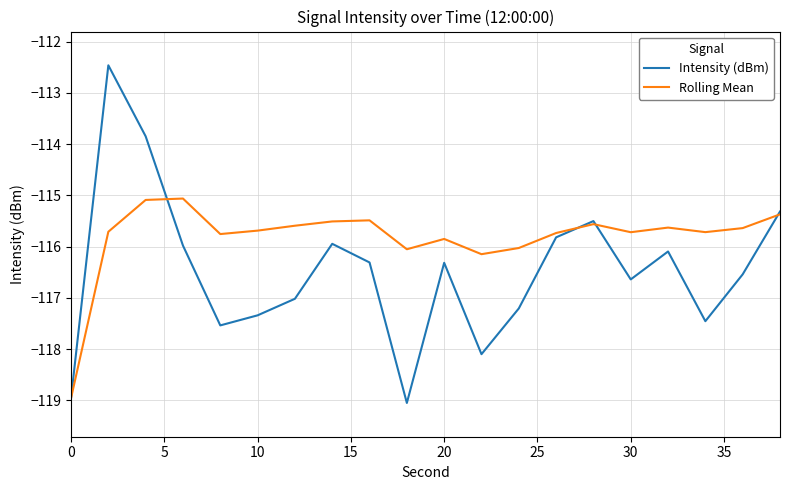

Which series has the largest range (max minus min)?

Intensity (dBm)